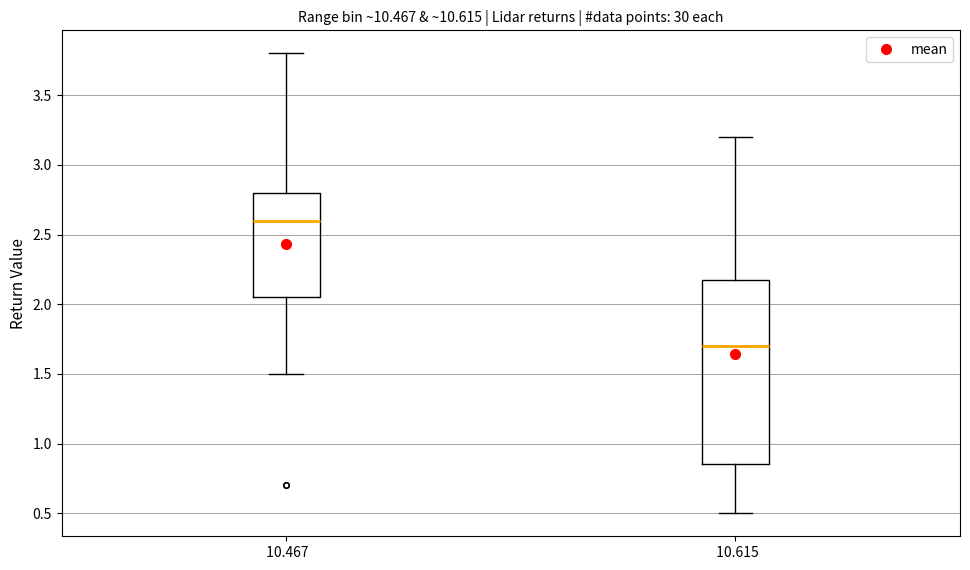

Where is the lower edge of the box at x = 10.615 on the y-axis? The values are not printed on the chart, so give them approximately, as read against the axis.

0.85